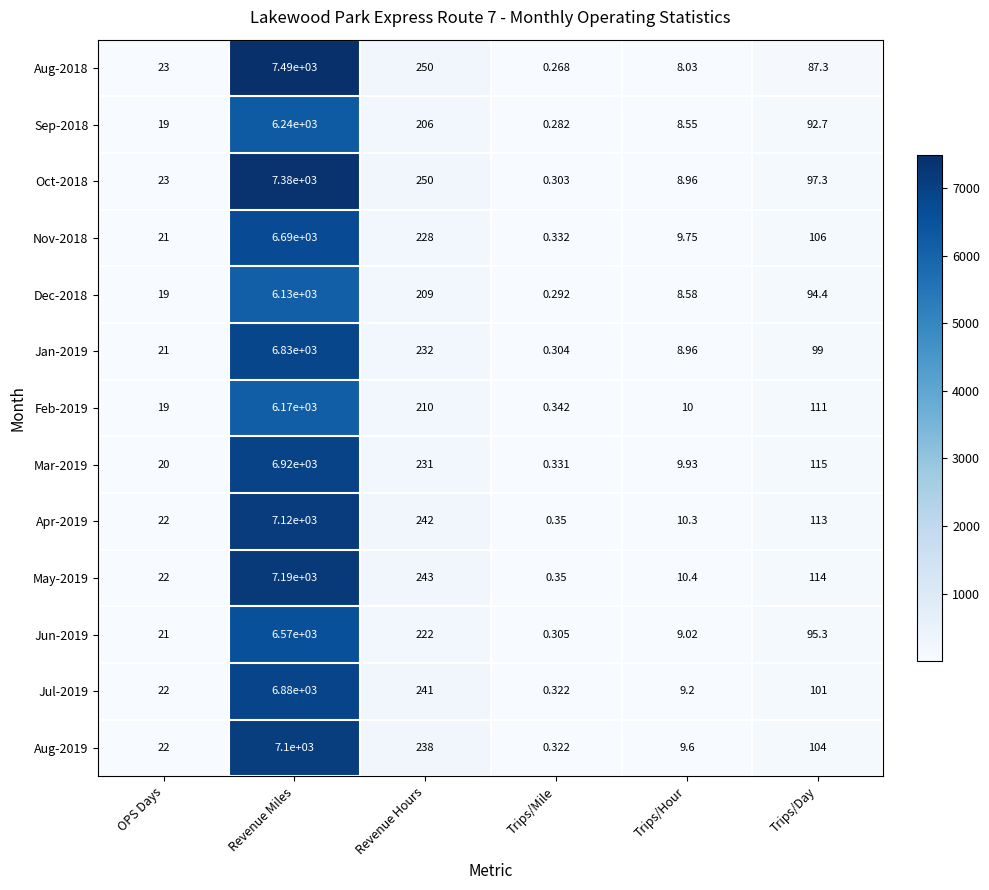

Where is Jul-2019 nearest to the value 3440?

Revenue Hours